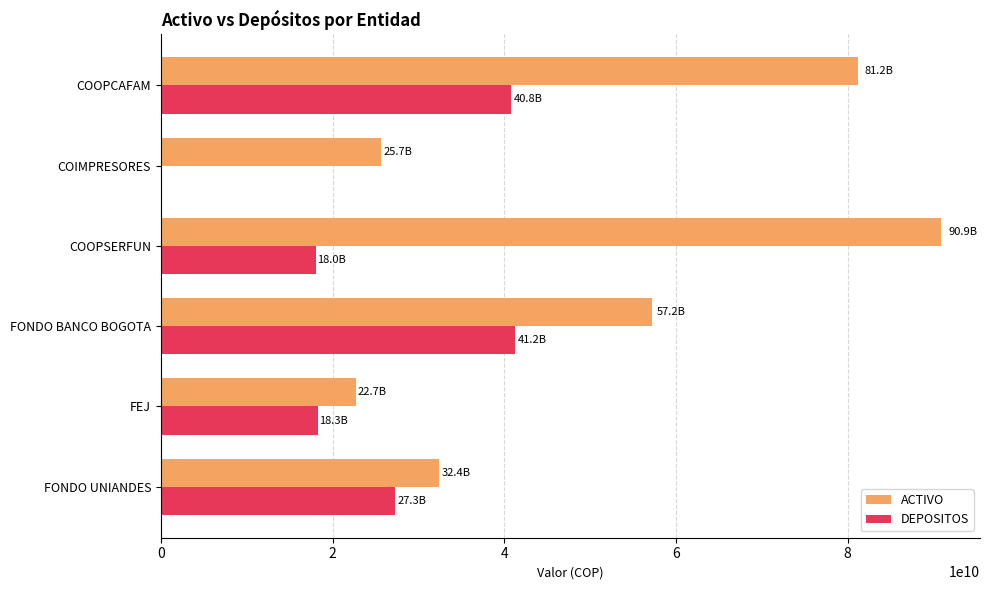

What is the sum of all ACTIVO values?

310007144544.7